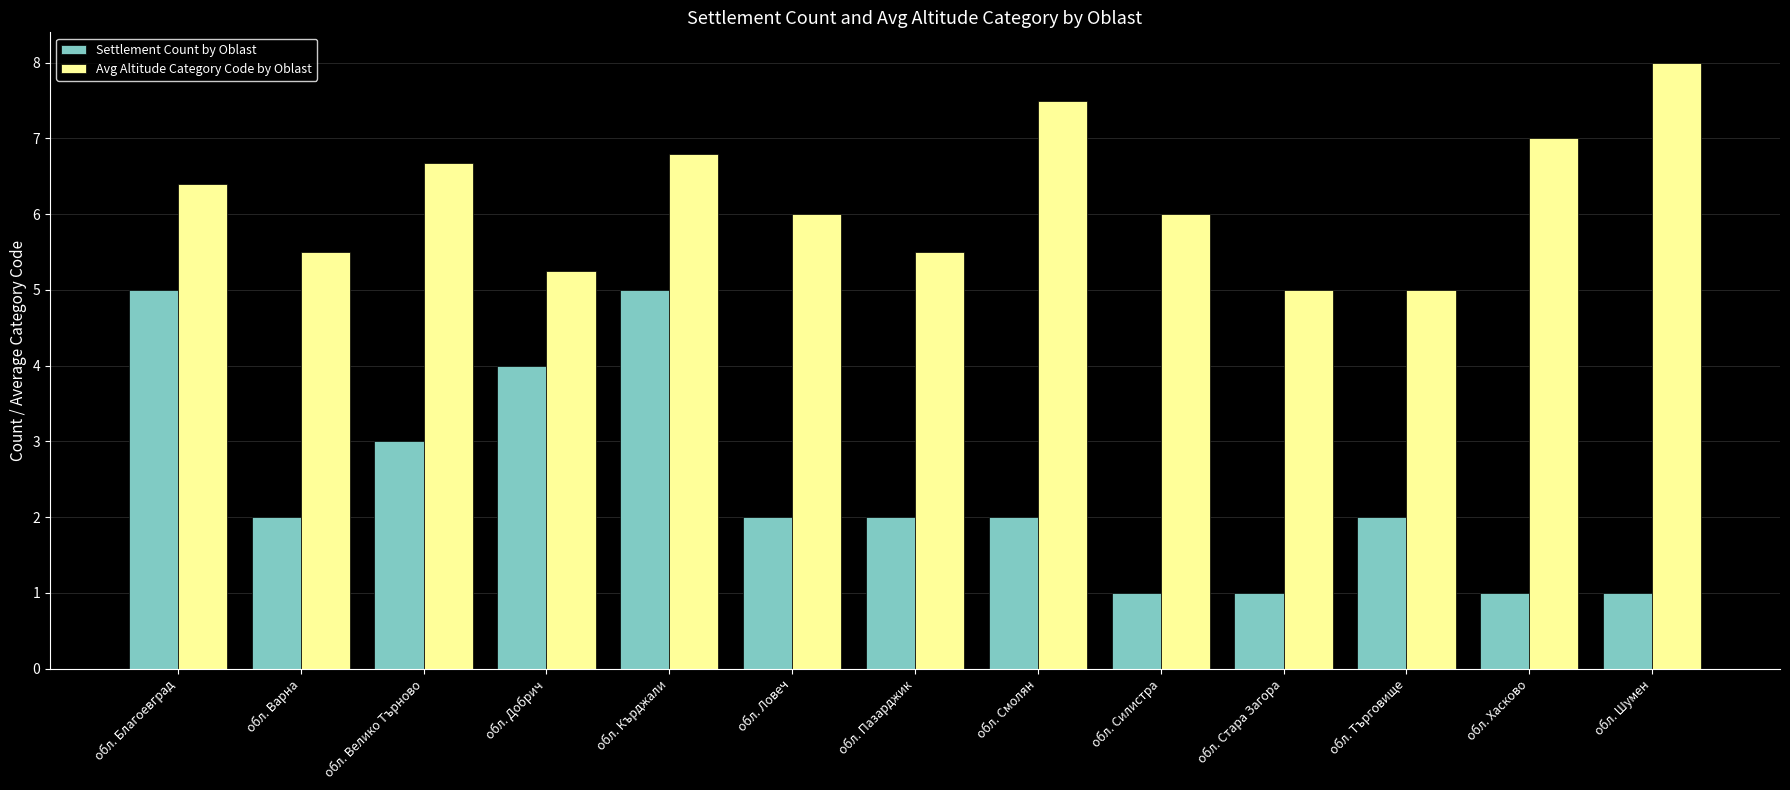

What are all the series names shown in the legend?

Settlement Count by Oblast, Avg Altitude Category Code by Oblast